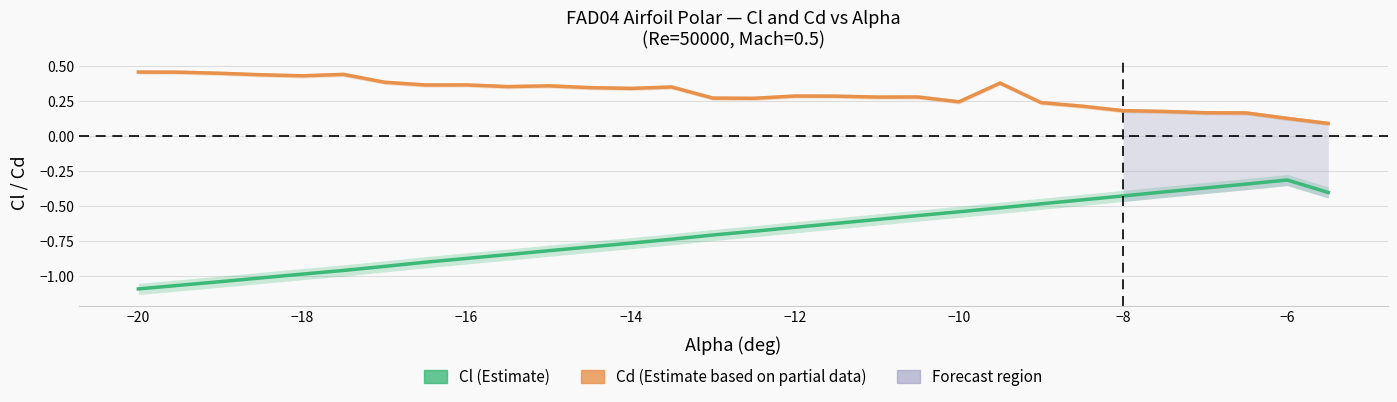

At −20, list the series in order from smallest to largest.

Cl (lift coefficient), Cd (drag coefficient)